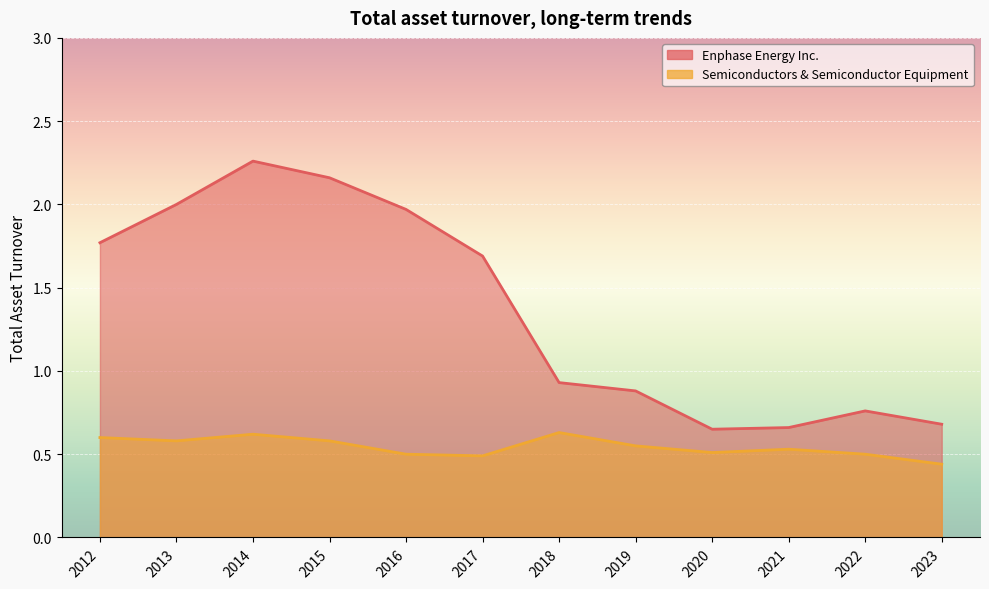

What is the smallest value displayed?

0.4